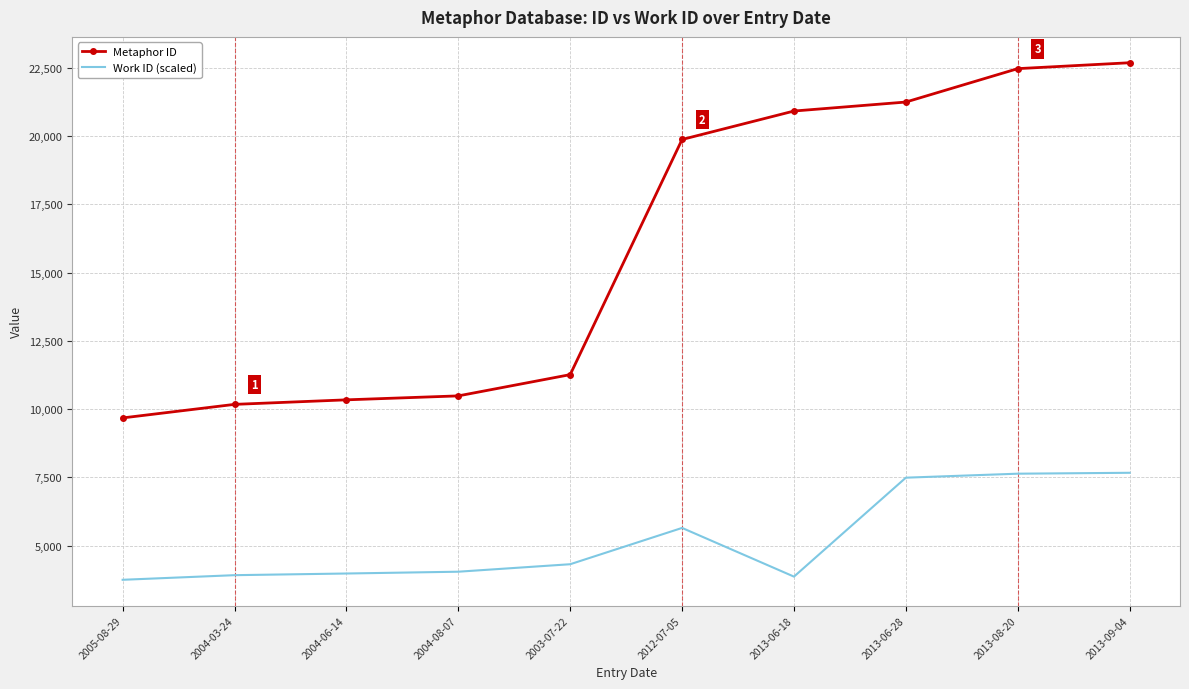

The value of Metaphor ID at 2013-09-04 is 9804. True or false?

False